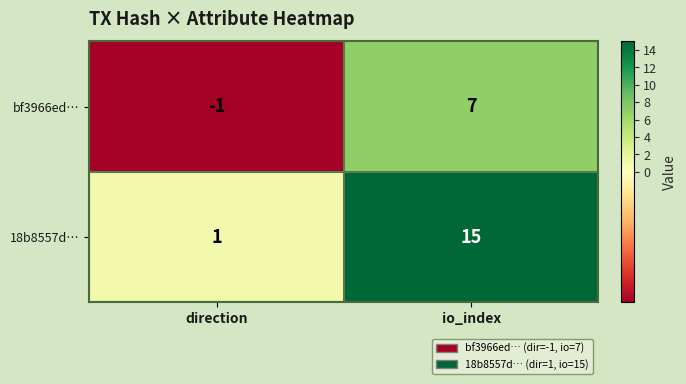

What is the sum of the 18b8557d… values at io_index and direction?

16